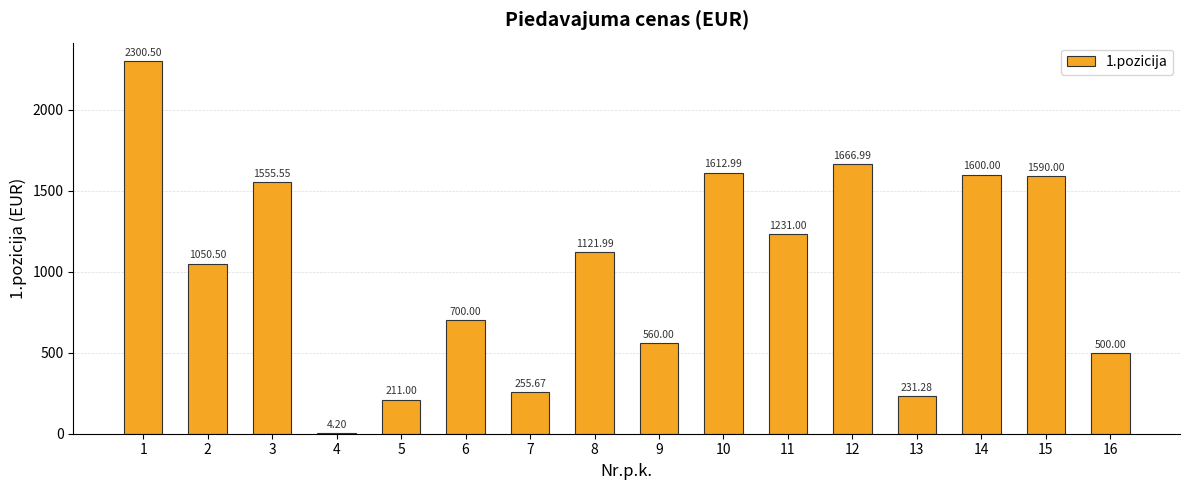

What is the sum of the values at 15 and 13?

1821.3